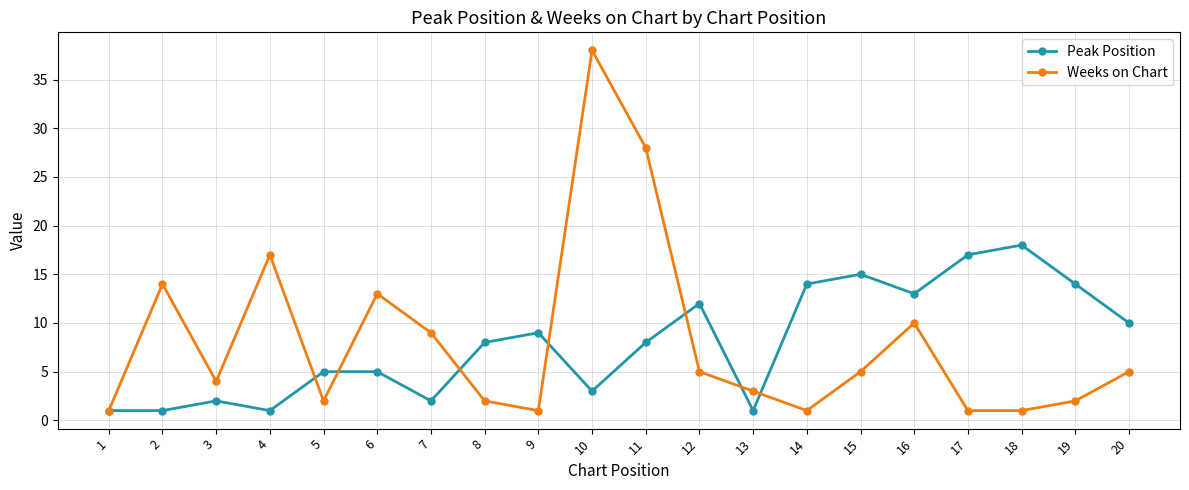

What is the difference between the second highest and minimum values in the Peak Position series?

16